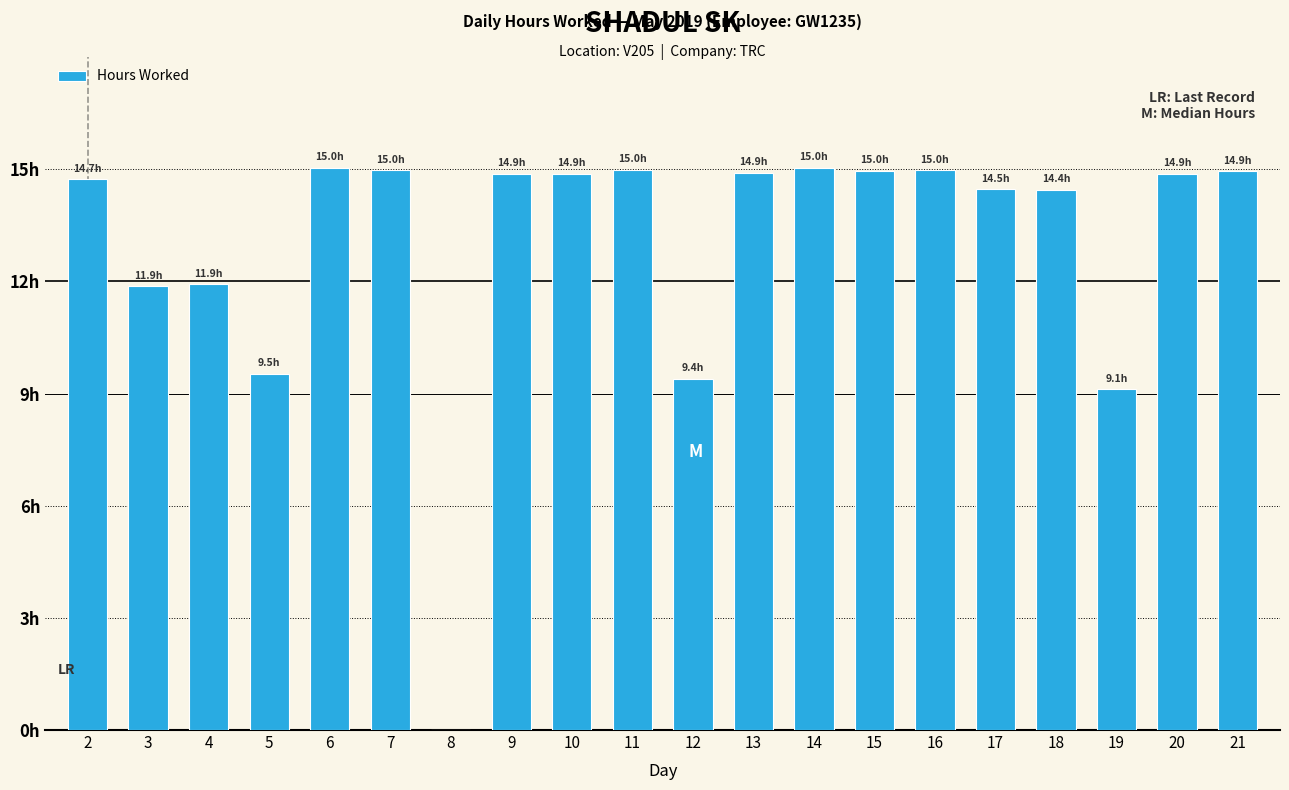

Are the bars horizontal?

No